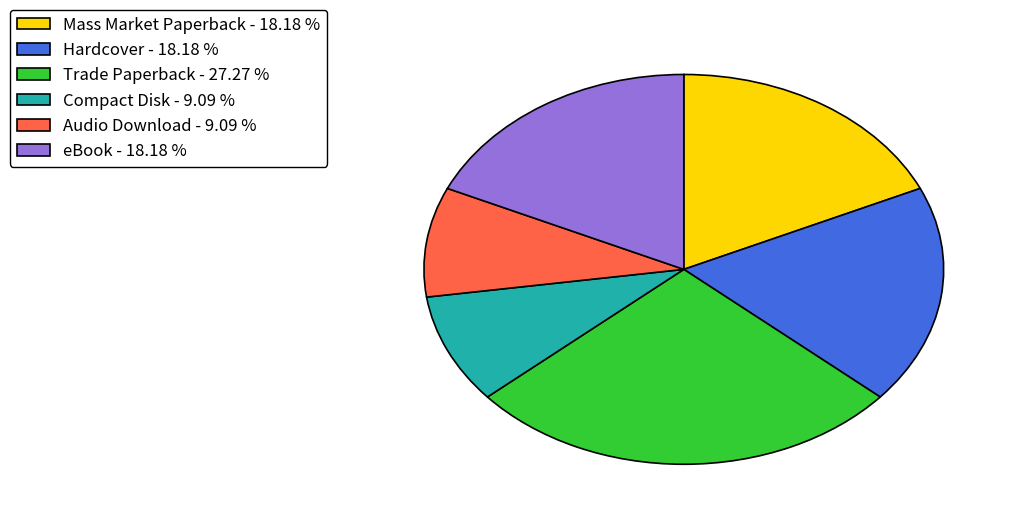

Does Compact Disk represent more than half of the total?

No